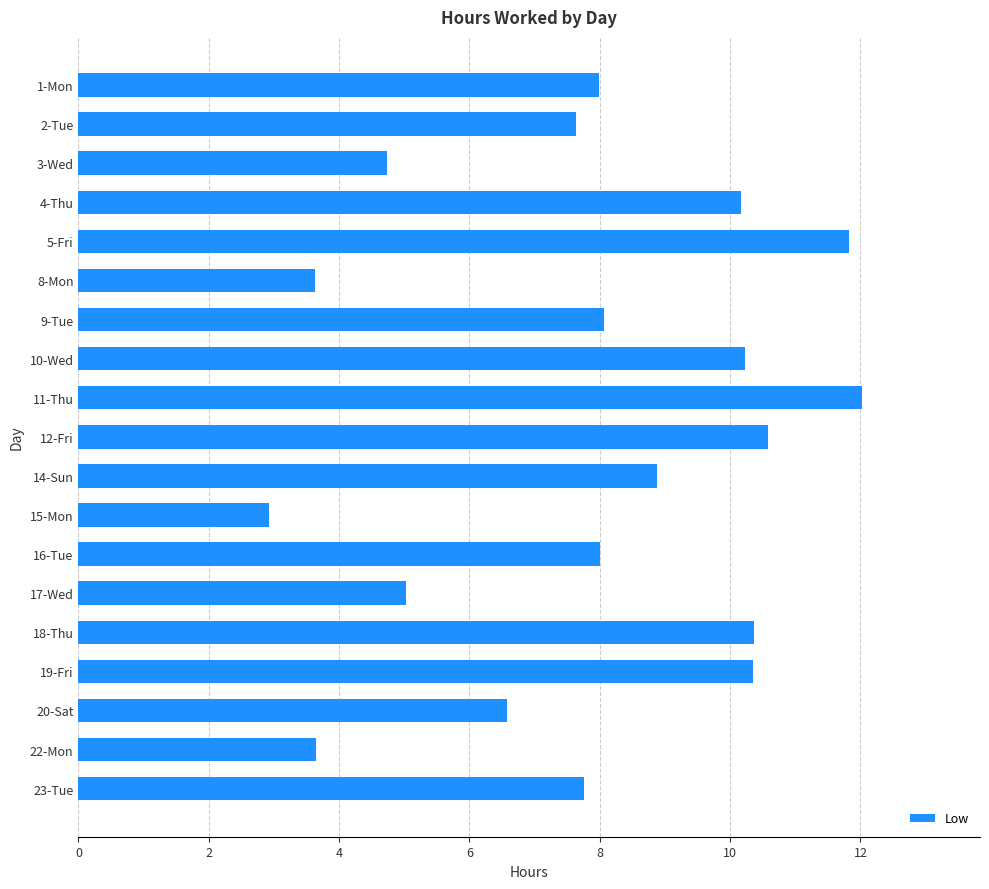

How many bars are there in total?

19